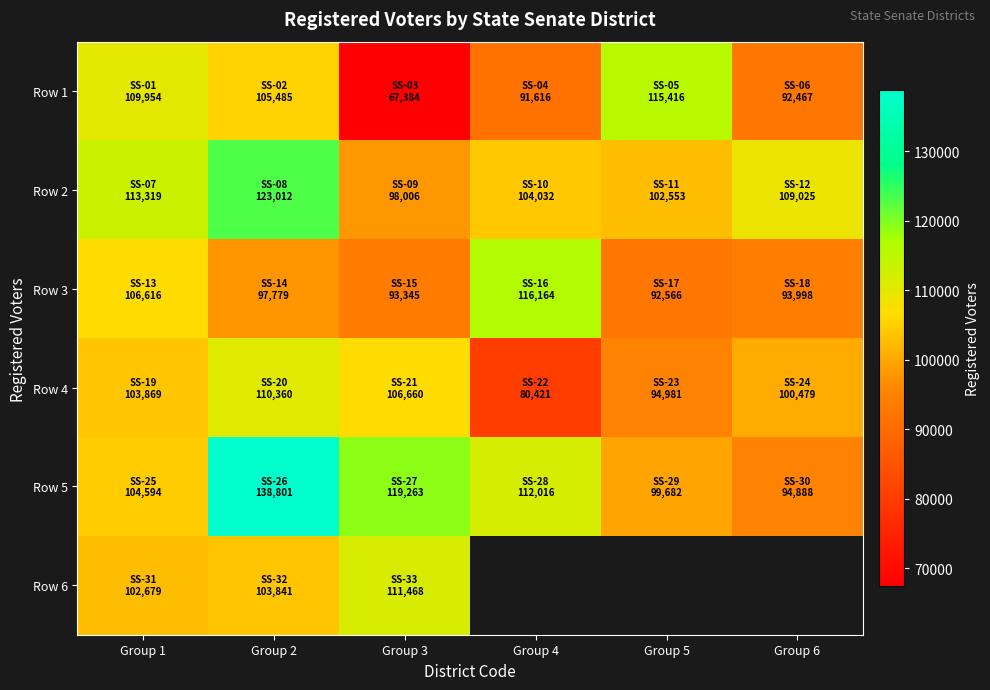

How many categories are shown in the chart?

6